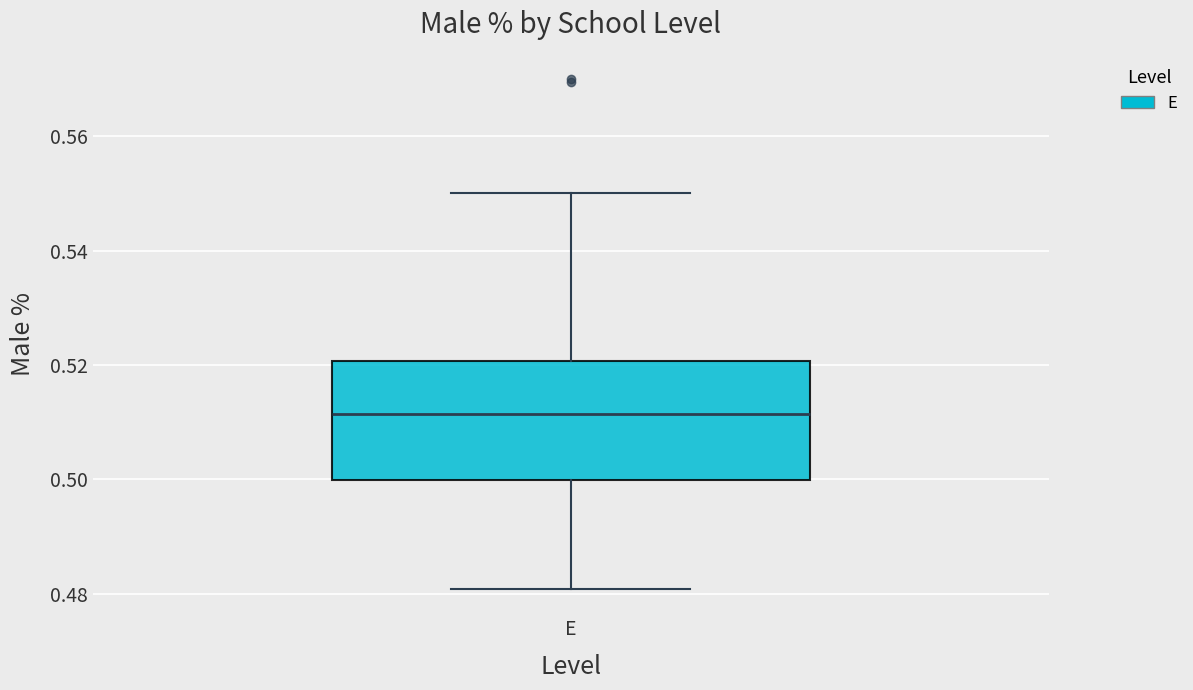

Transcribe this box plot: give where the median line is, the range the box spans, and where the two whiskers end, as read against the y-axis. The values are not printed on the chart, so give them approximately, as read against the axis.

median 0.512, box 0.500 to 0.520, whiskers 0.480 to 0.550